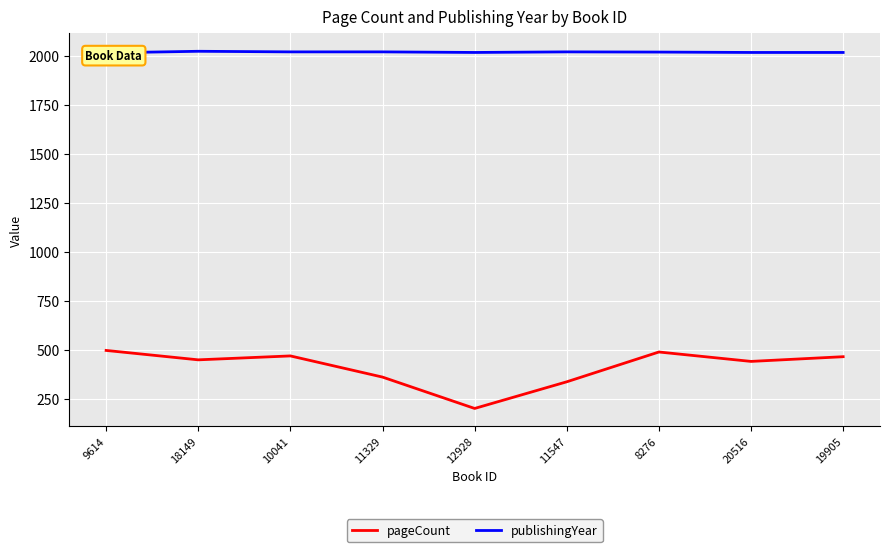

Which series changed the most between 9614 and 11547?

pageCount